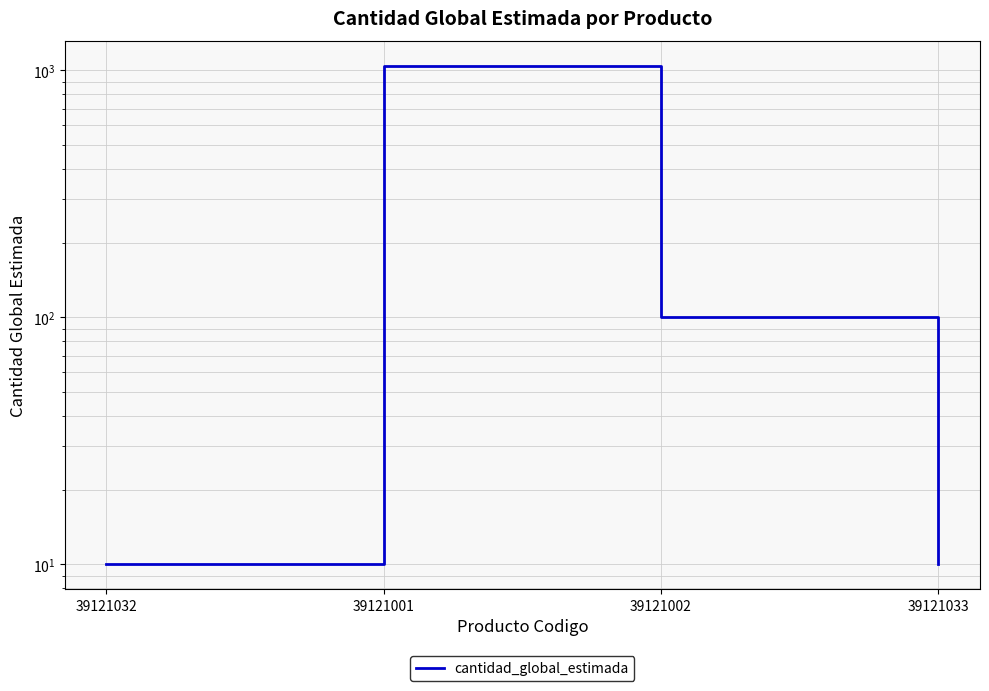

What is the difference between the maximum and minimum values?

1032